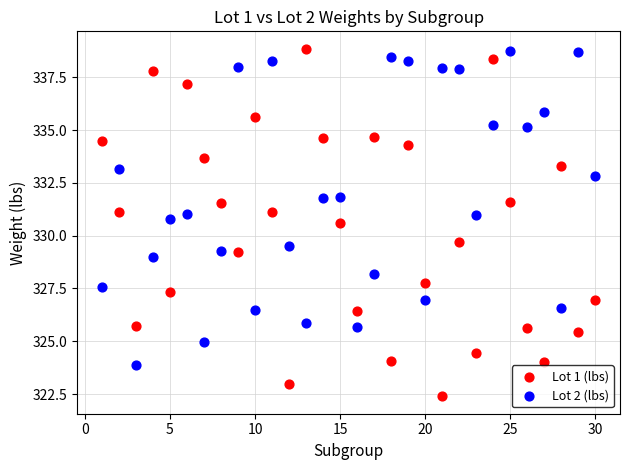

Across all data points, what is the range of Y values (max minus min)?

16.5